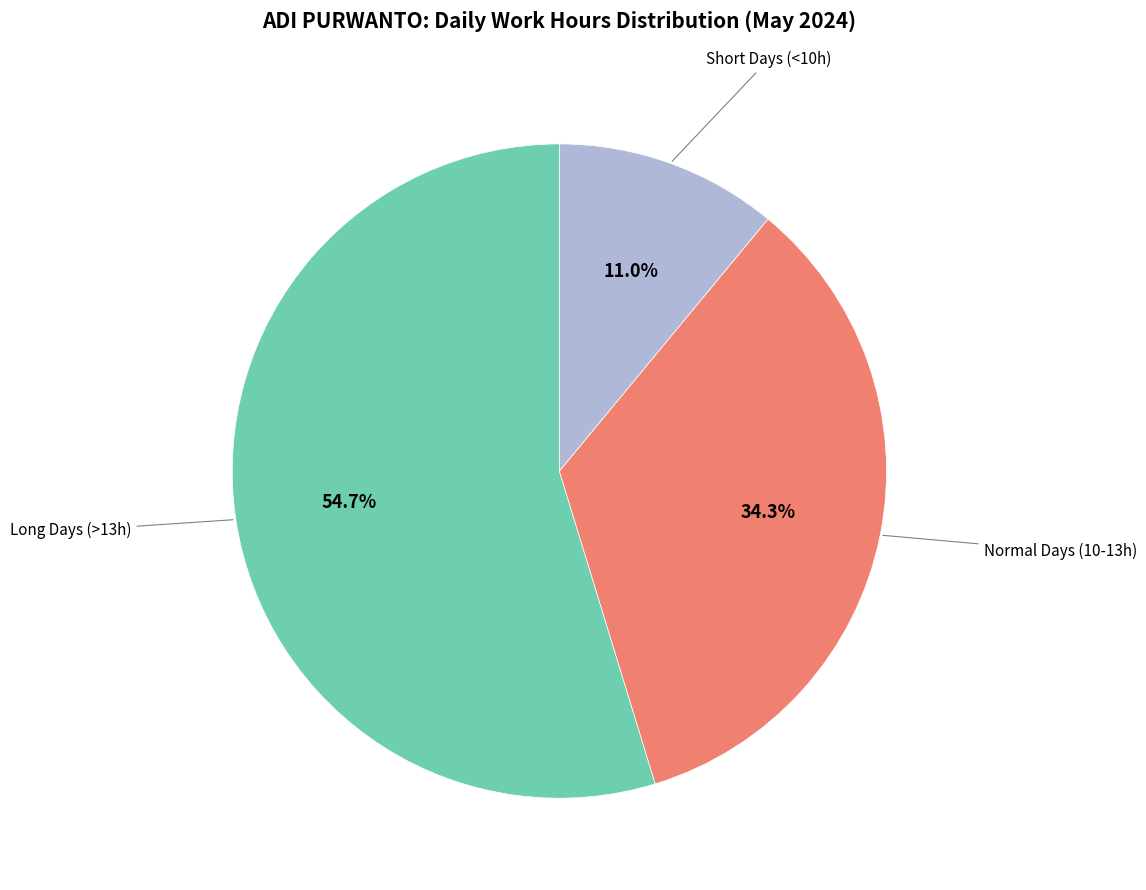

To the nearest percent, what is the average slice percentage?

33%